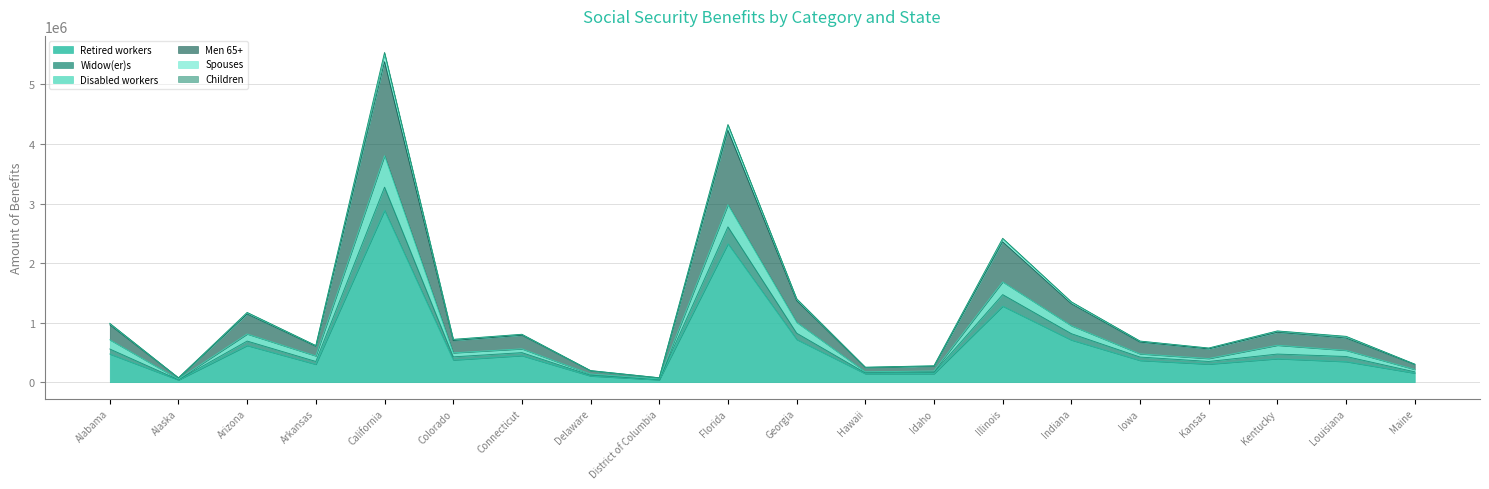

True or false: Retired workers has a value of 615832 at Arizona.

True